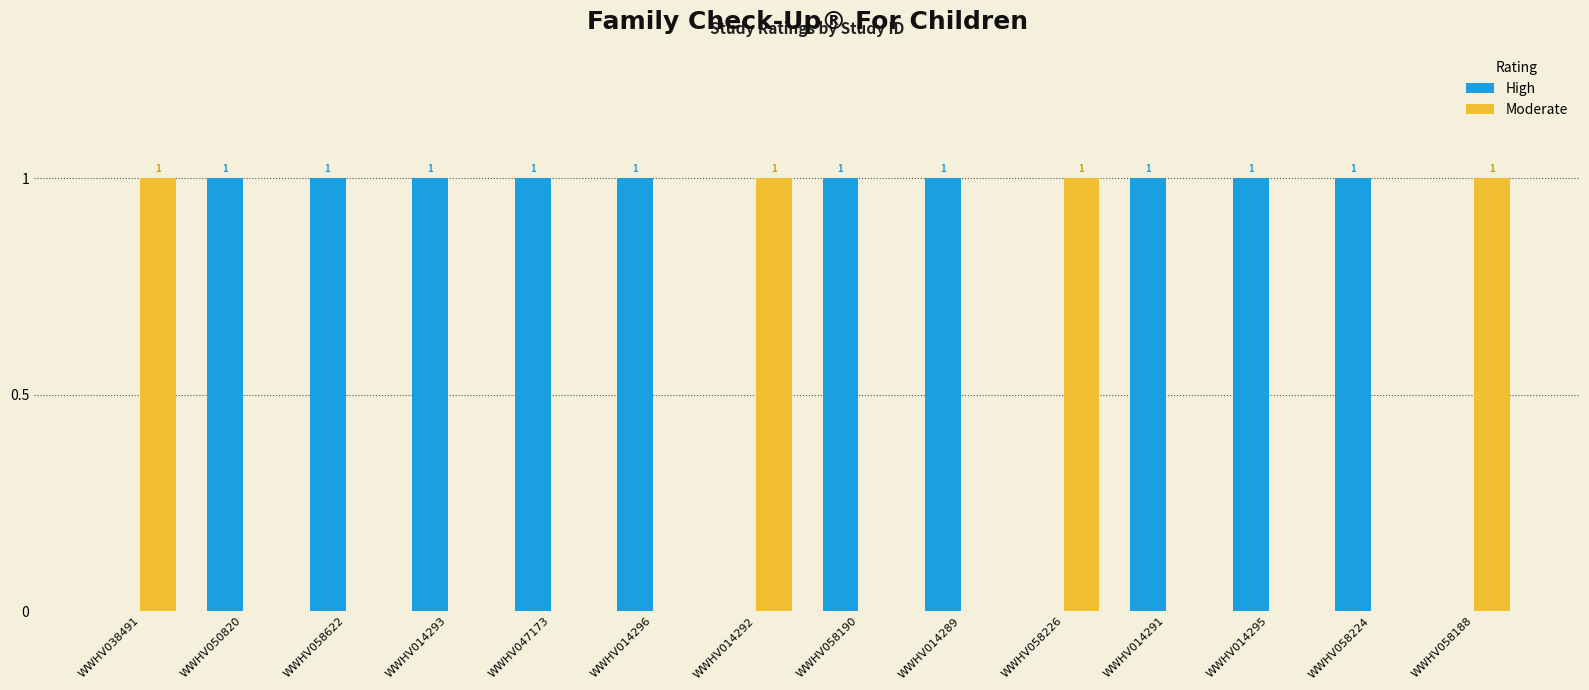

How many distinct data groups are displayed?

2